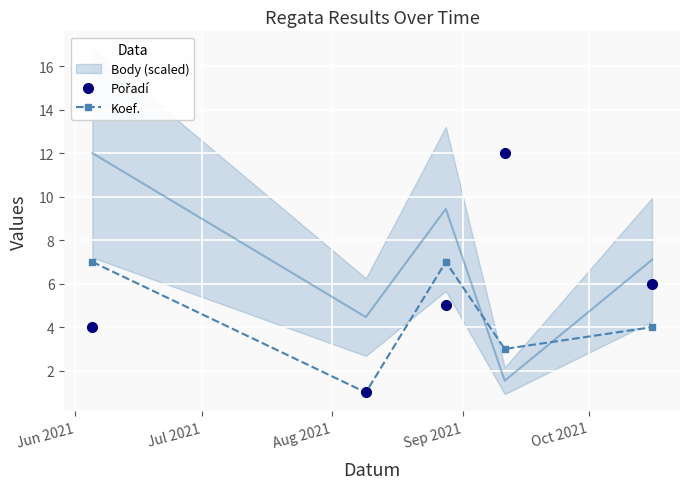

In Koef., how many points are lower than both neighbors (excluding endpoints)?

2